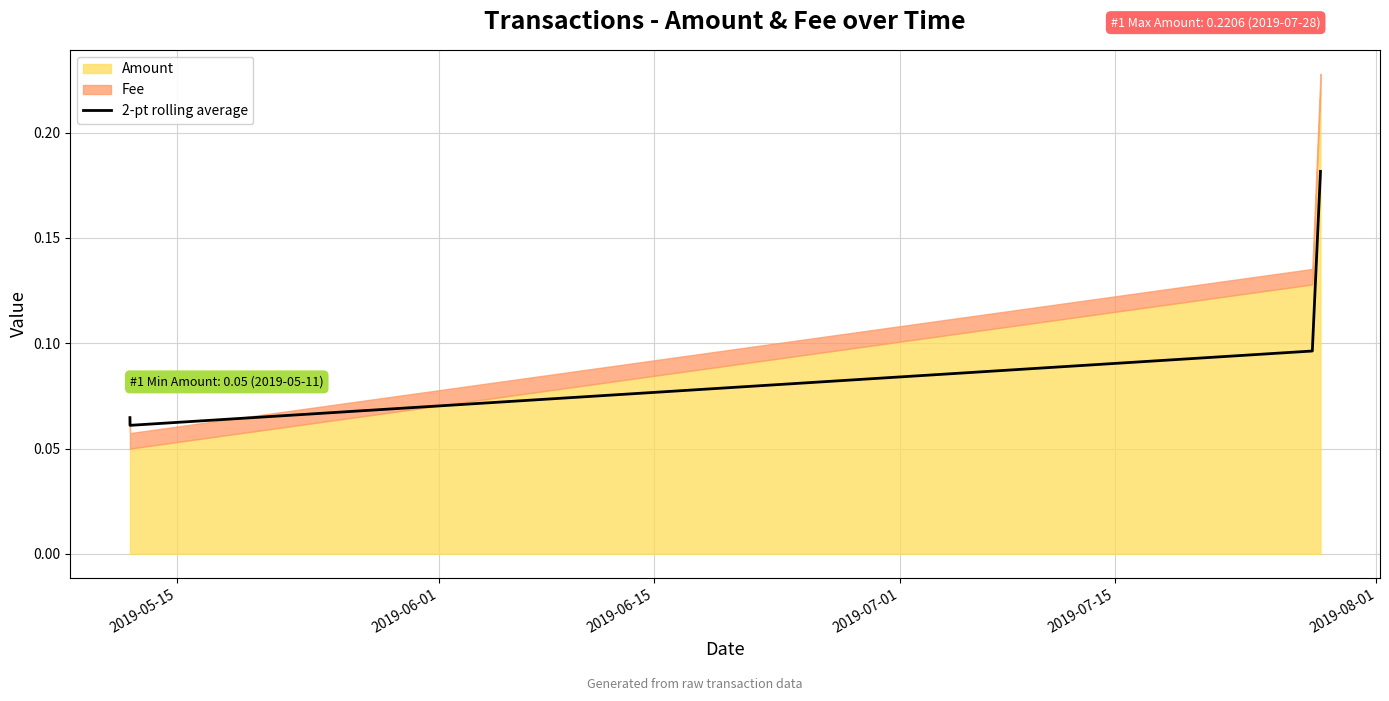

True or false: 2-pt rolling average has more than 0 points higher than both neighbors.

False